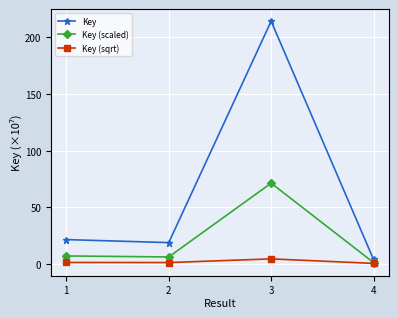

How many lines are shown in the chart?

3